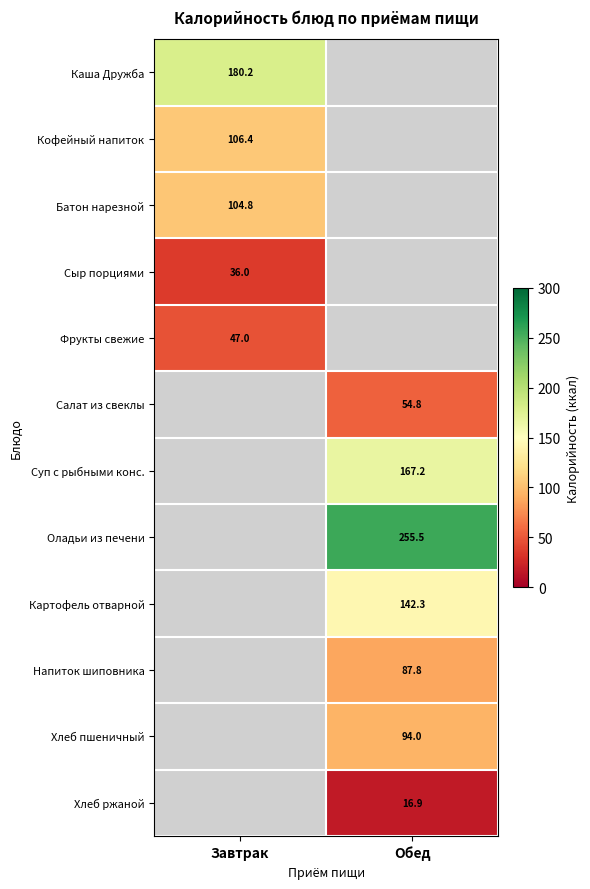

What is the smallest value displayed?

16.9